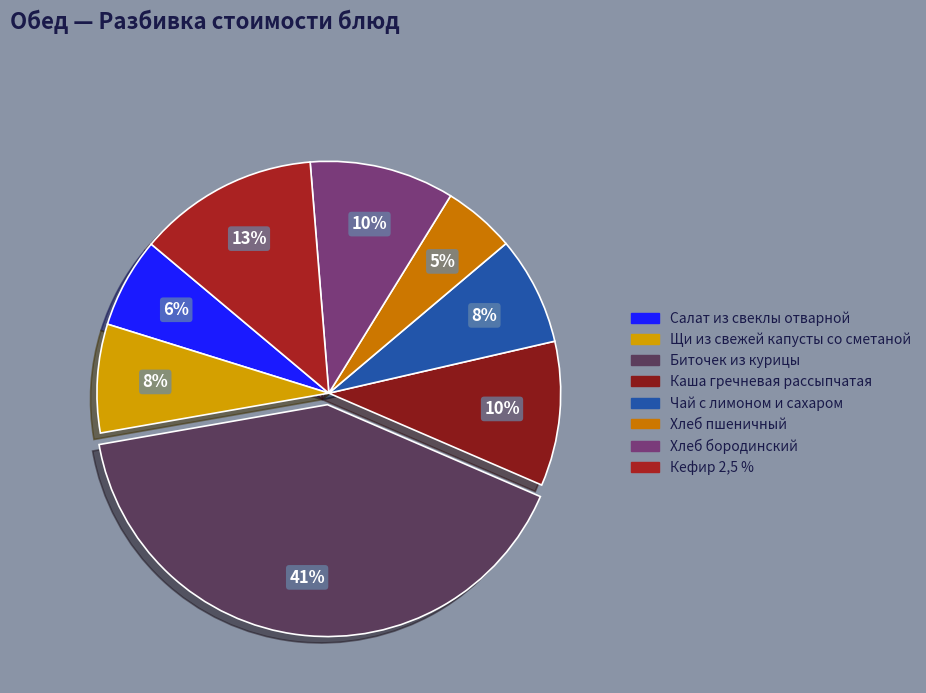

How many slices are in this pie chart?

8